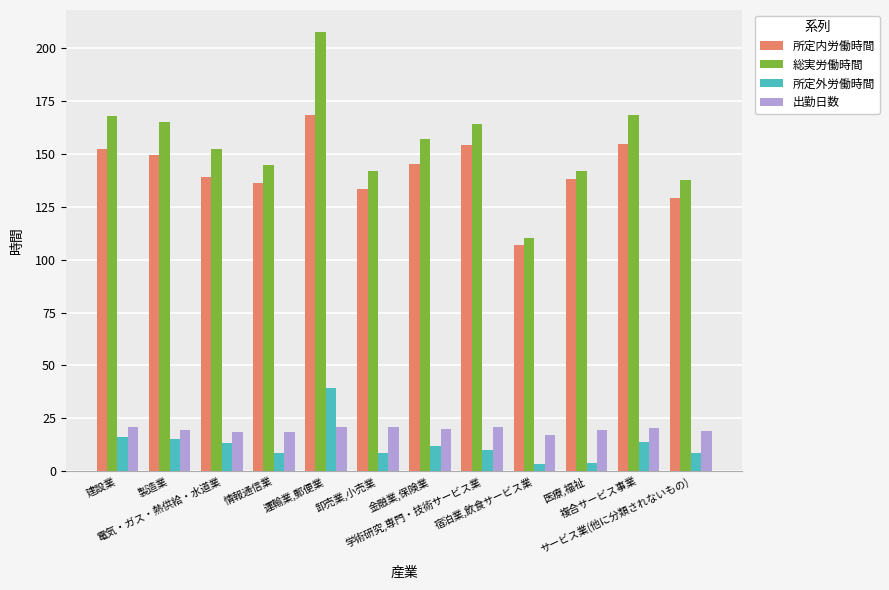

Read the 総実労働時間 value at 卸売業,小売業.

141.8